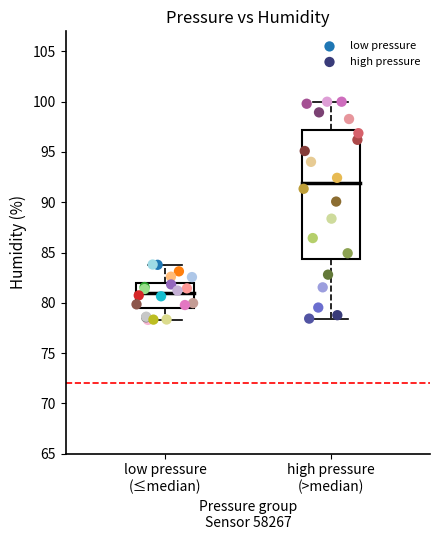

Which series contains the highest Y value?

high pressure